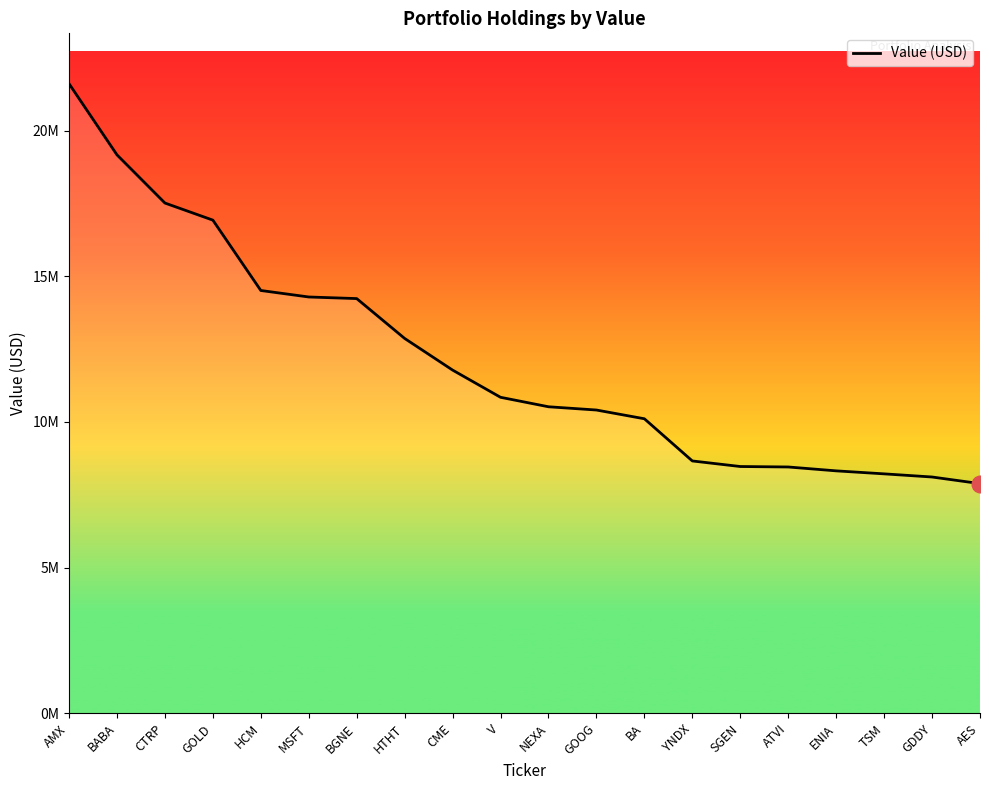

The chart shows a value of 10845000 at V. True or false?

True